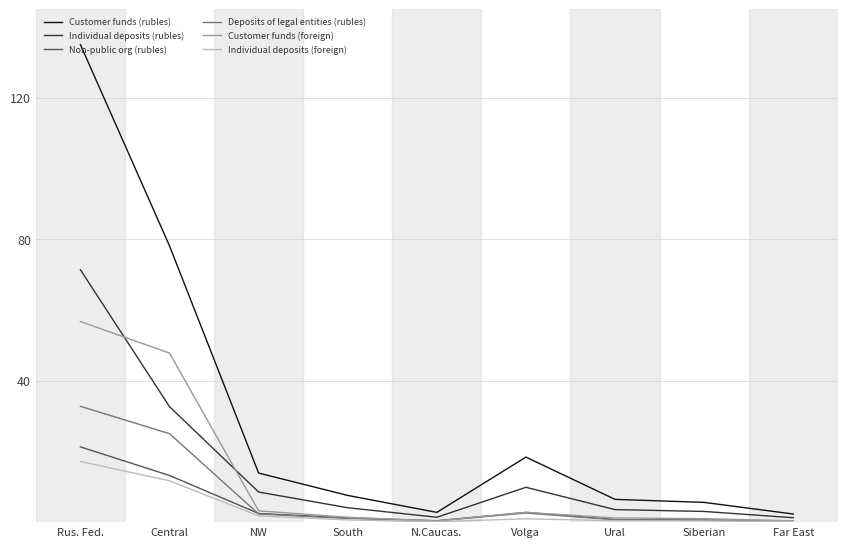

Is it true that Non-public org (rubles) equals 2.5 at NW?

True